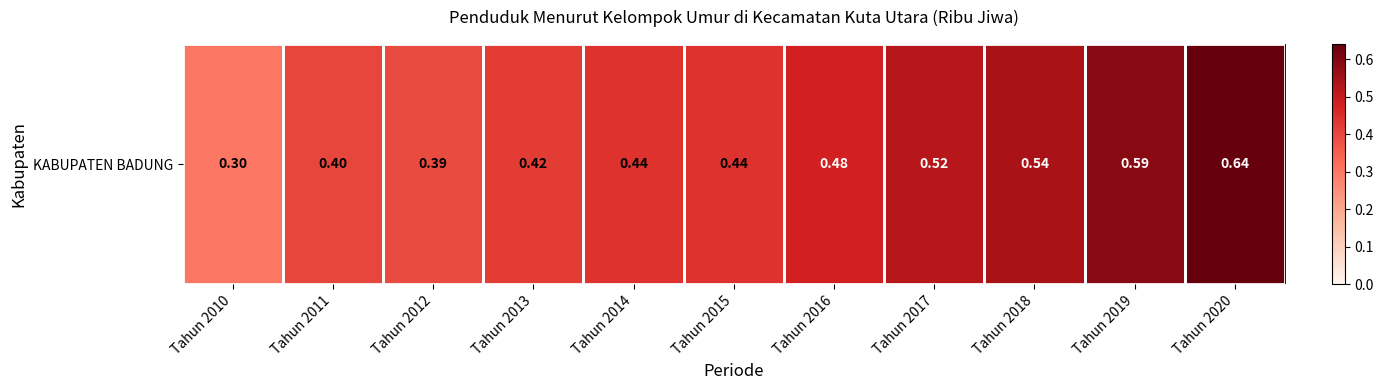

Read the value at Tahun 2010.

0.3